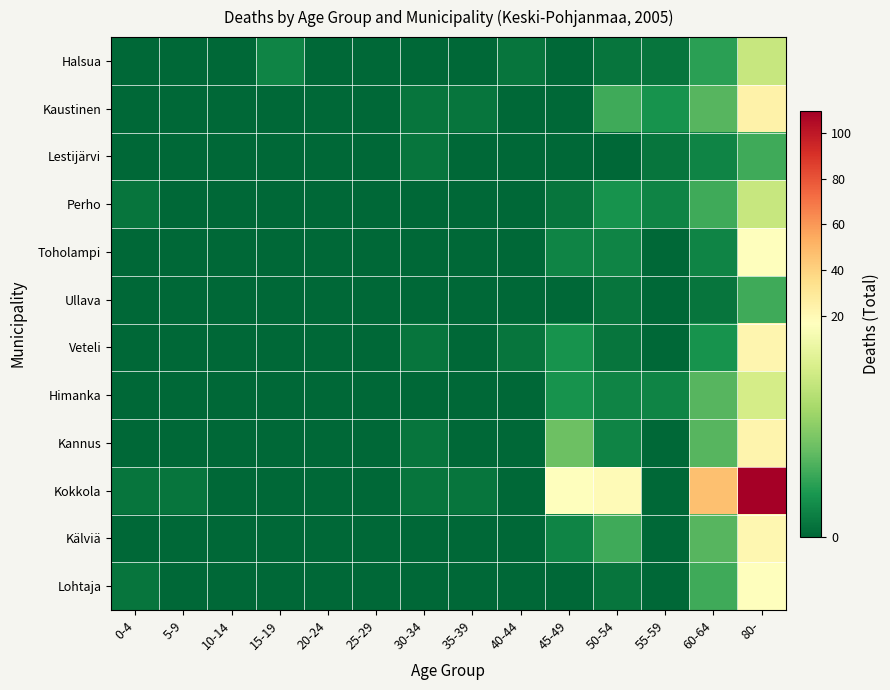

How many distinct data groups are displayed?

12